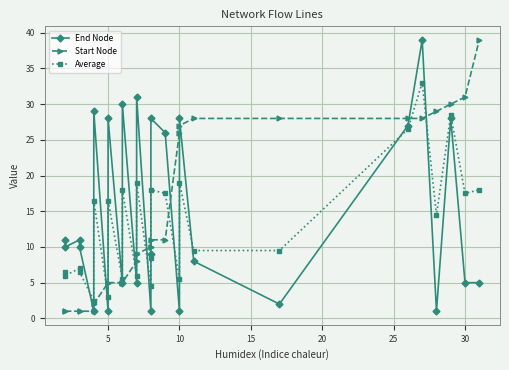

What is the average value of the End Node series?

14.6